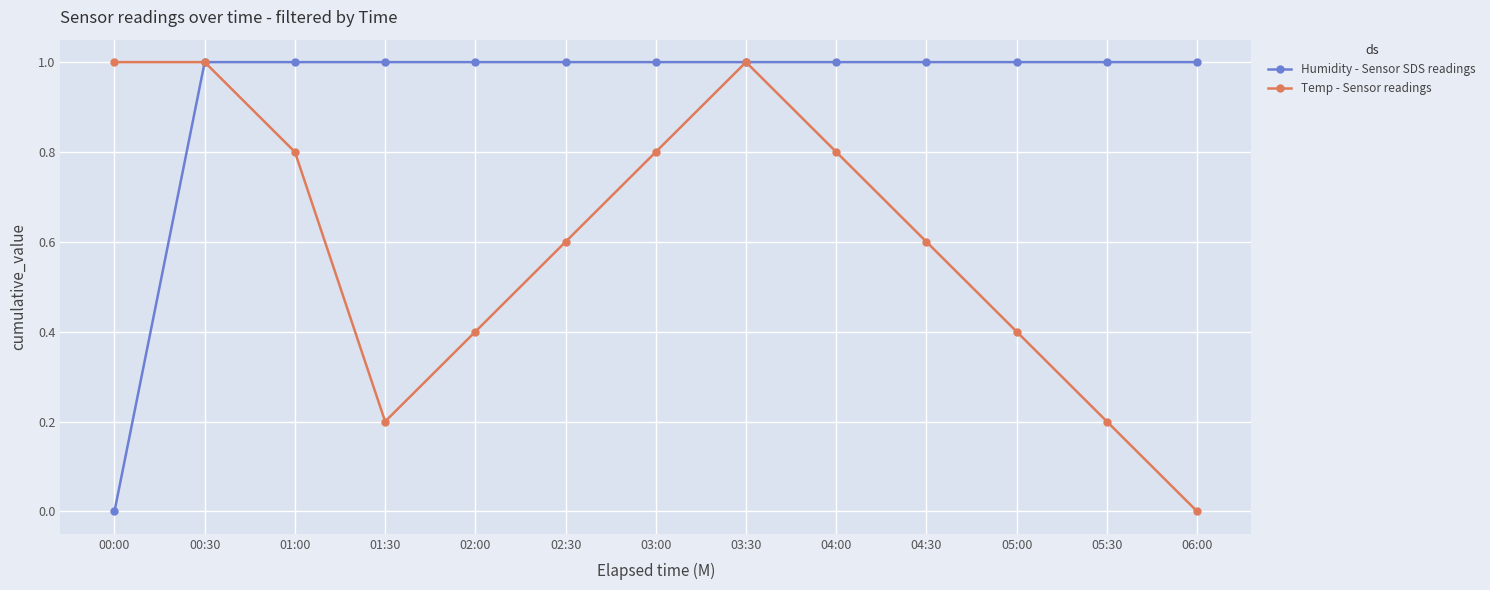

The value of Temp - Sensor readings at 04:30 is 0.6. True or false?

True